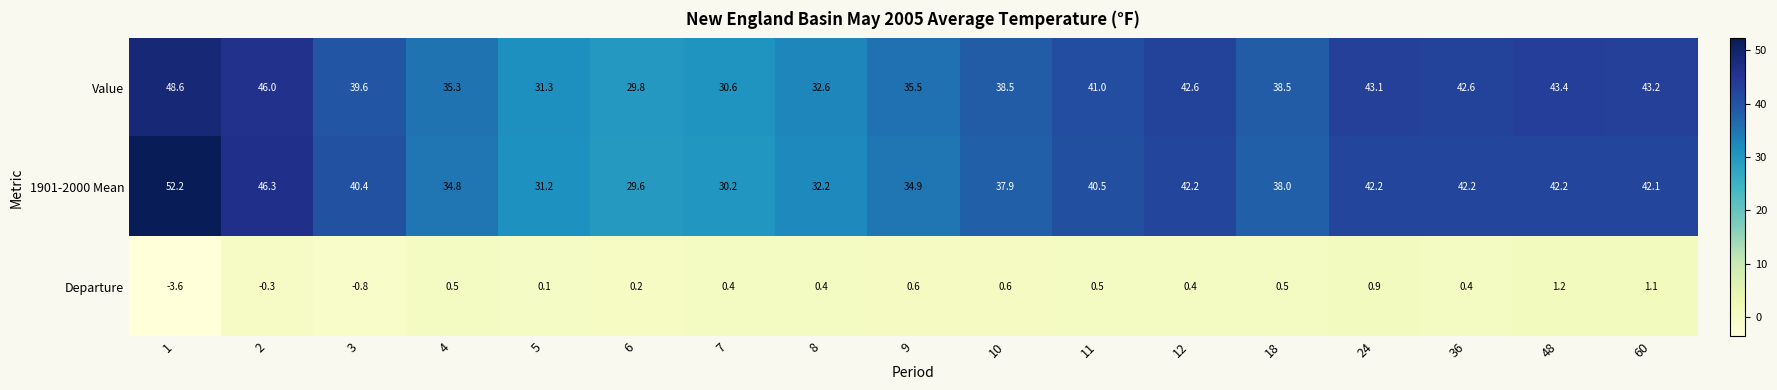

Which label corresponds to the largest value in the chart?

1